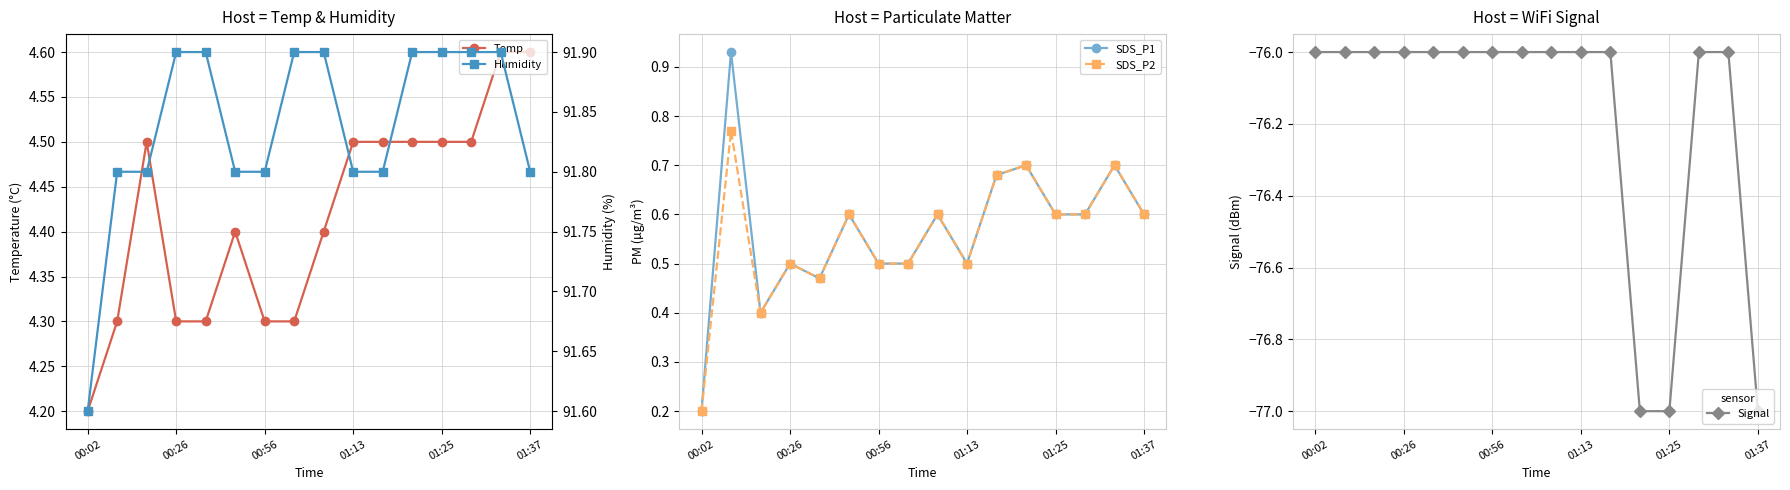

How many SDS_P2 values are between 0 and 1?

16